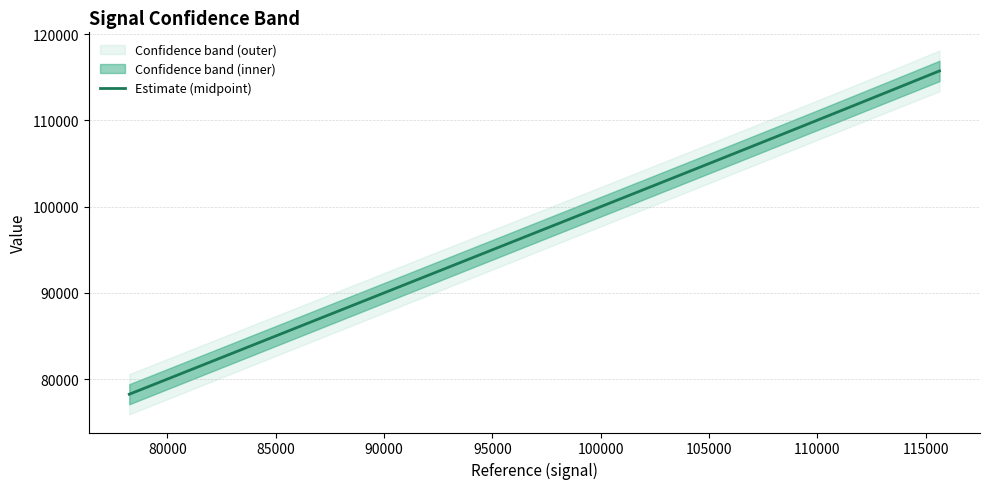

What is the average value?

99170.9